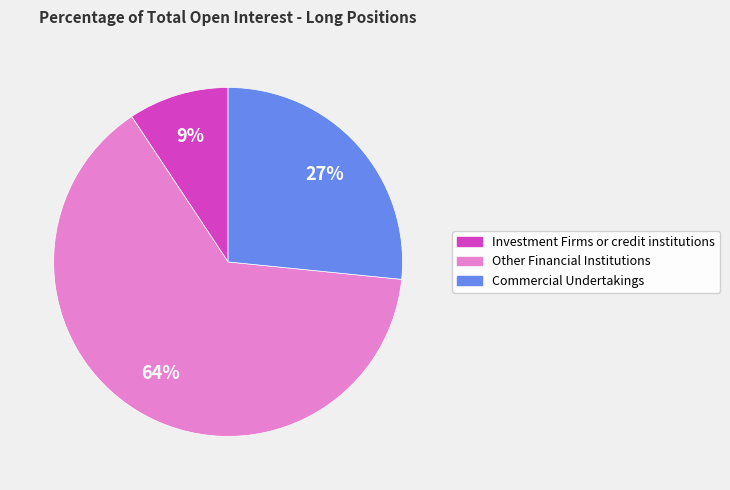

To the nearest percent, what percentage of the pie is Investment Firms or credit institutions?

9%